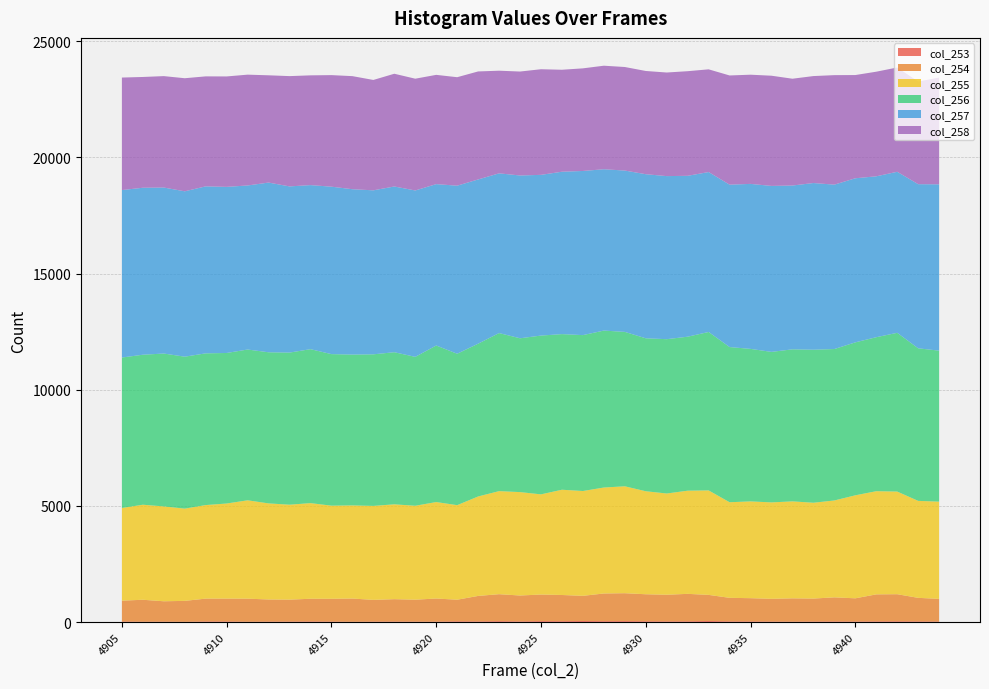

Reading right to left, what are all the values shown in this chart?

col_253: 23	29	33	30	24	28	24	19	23	29	30	46	33	30	35	41	38	46	37	41	28	39	28	33	18	20	23	21	14	23	28	22	21	15	28	27	12	20	16	25
col_254: 975	1013	1166	1162	998	1036	987	1002	977	999	1013	1124	1181	1146	1162	1201	1192	1083	1128	1144	1115	1161	1097	929	995	943	962	934	998	978	975	943	951	992	981	982	900	875	944	896
col_255: 4185	4174	4418	4441	4434	4170	4125	4174	4151	4166	4115	4497	4441	4358	4434	4602	4561	4512	4531	4312	4451	4436	4281	4070	4153	4043	4083	4045	4009	4009	4117	4087	4136	4234	4094	4027	3971	4083	4091	3989
col_256: 6499	6567	6833	6628	6583	6518	6586	6544	6478	6564	6679	6819	6628	6642	6583	6646	6755	6710	6698	6834	6621	6803	6576	6517	6738	6409	6547	6524	6492	6523	6626	6547	6504	6490	6479	6530	6540	6580	6456	6476
col_257: 7159	7065	6931	6925	7063	7076	7175	7051	7144	7102	6990	6884	6925	7019	7063	6944	6944	7065	6990	6918	7007	6875	7069	7234	6946	7162	7133	7059	7118	7207	7062	7153	7305	7061	7150	7188	7118	7145	7187	7208
col_258: 4597	4417	4489	4503	4443	4713	4604	4597	4743	4700	4700	4421	4503	4459	4443	4457	4457	4417	4389	4546	4474	4418	4649	4669	4703	4811	4853	4751	4867	4802	4724	4747	4617	4770	4753	4734	4867	4796	4768	4843